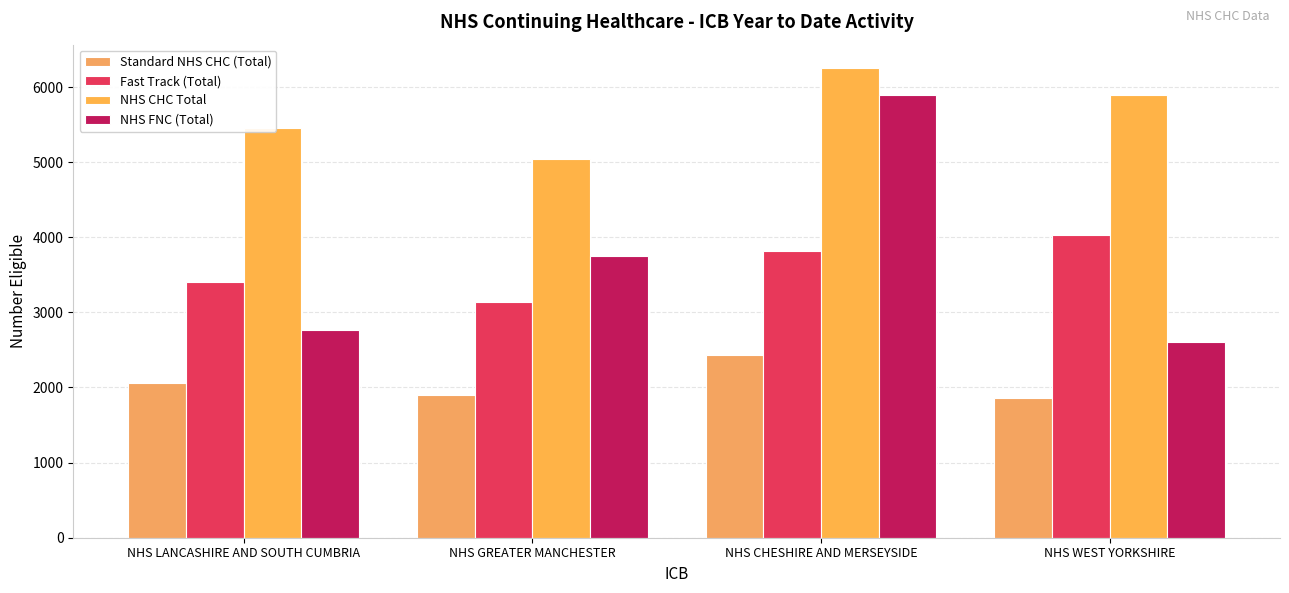

What is the difference between the second highest and minimum values in the Standard NHS CHC (Total) series?

194